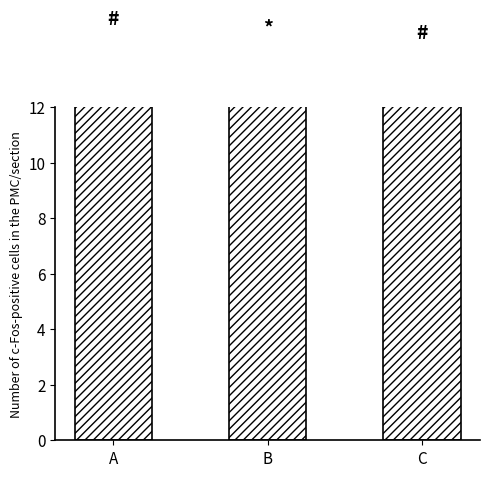

What is the greatest value displayed?

14.4